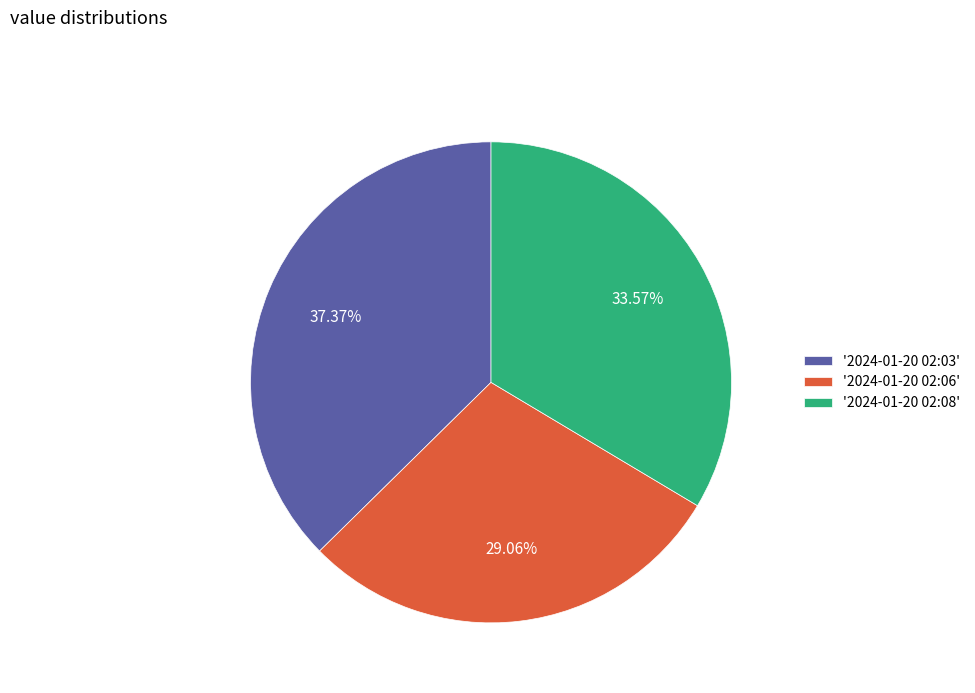

Is the sum of '2024-01-20 02:06' and '2024-01-20 02:08' greater than half?

Yes